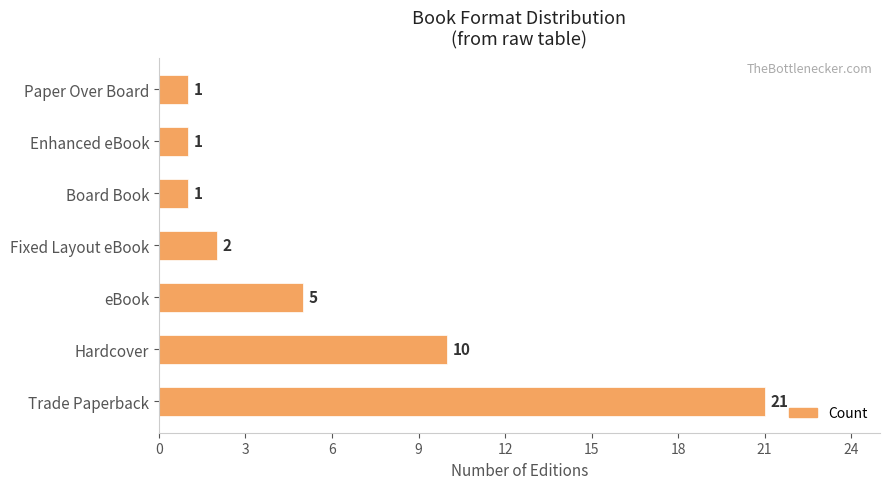

True or false: the data shows 5 at eBook.

True